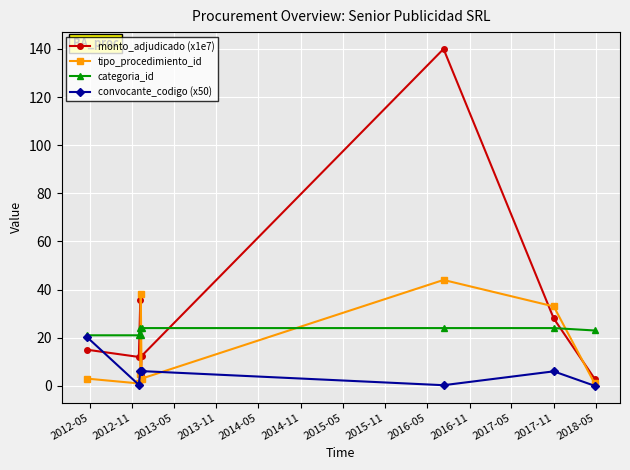

List the series in order of their overall mean, highest first.

monto_adjudicado (x1e7), categoria_id, tipo_procedimiento_id, convocante_codigo (x50)